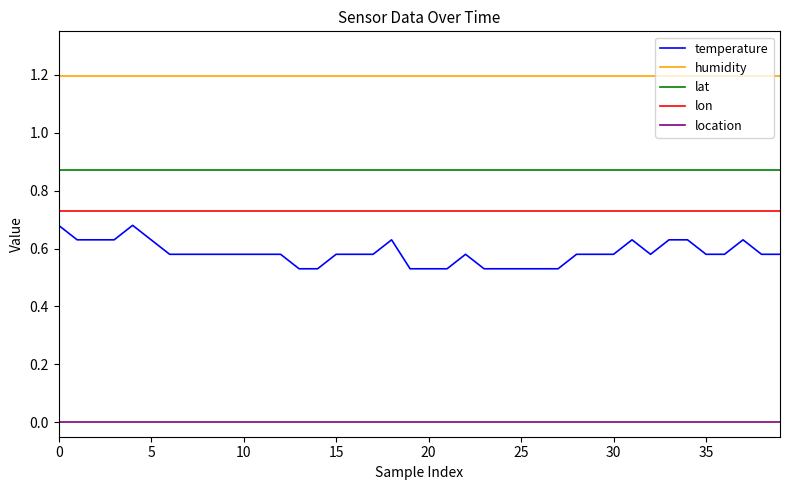

Which series has the largest total across all categories?

humidity